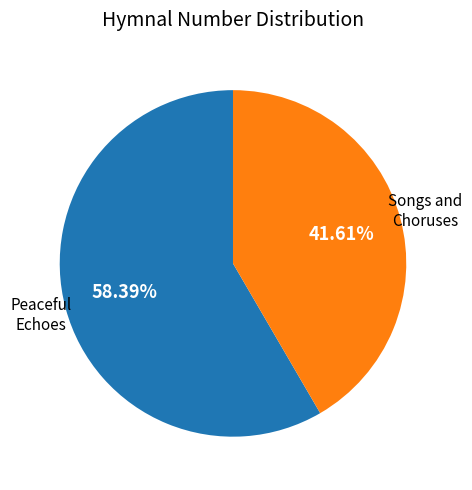

Does any single category account for the majority?

Yes